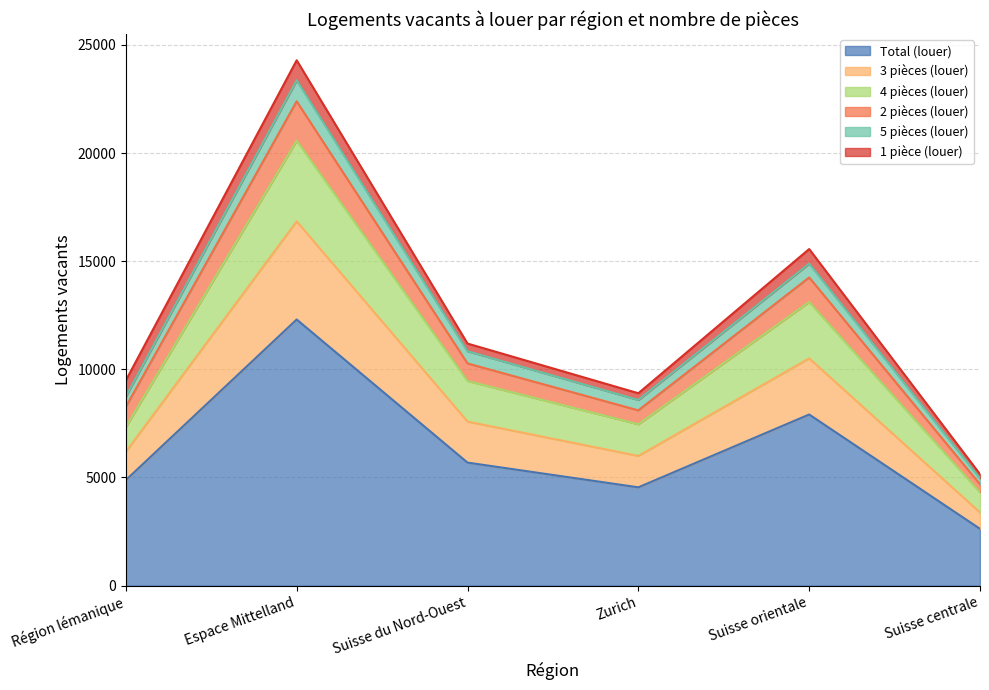

Is it true that Total (louer) equals 2827 at Région lémanique?

False